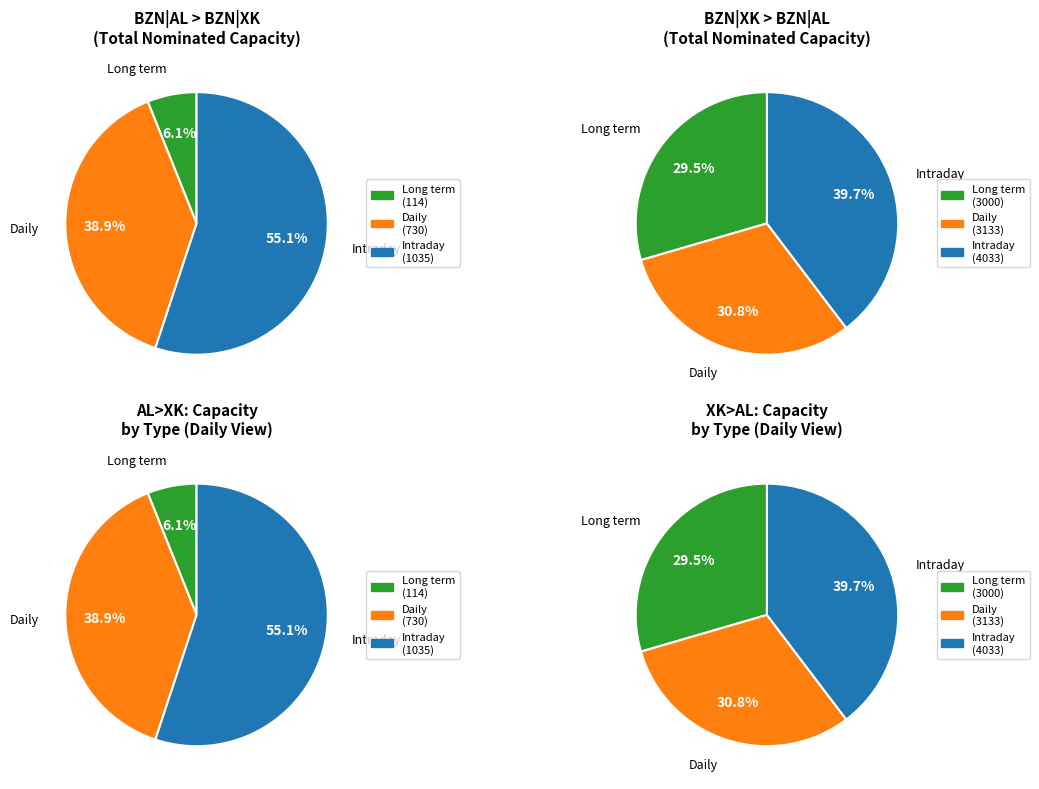

Is it true that 4 is 3% of the pie?

True